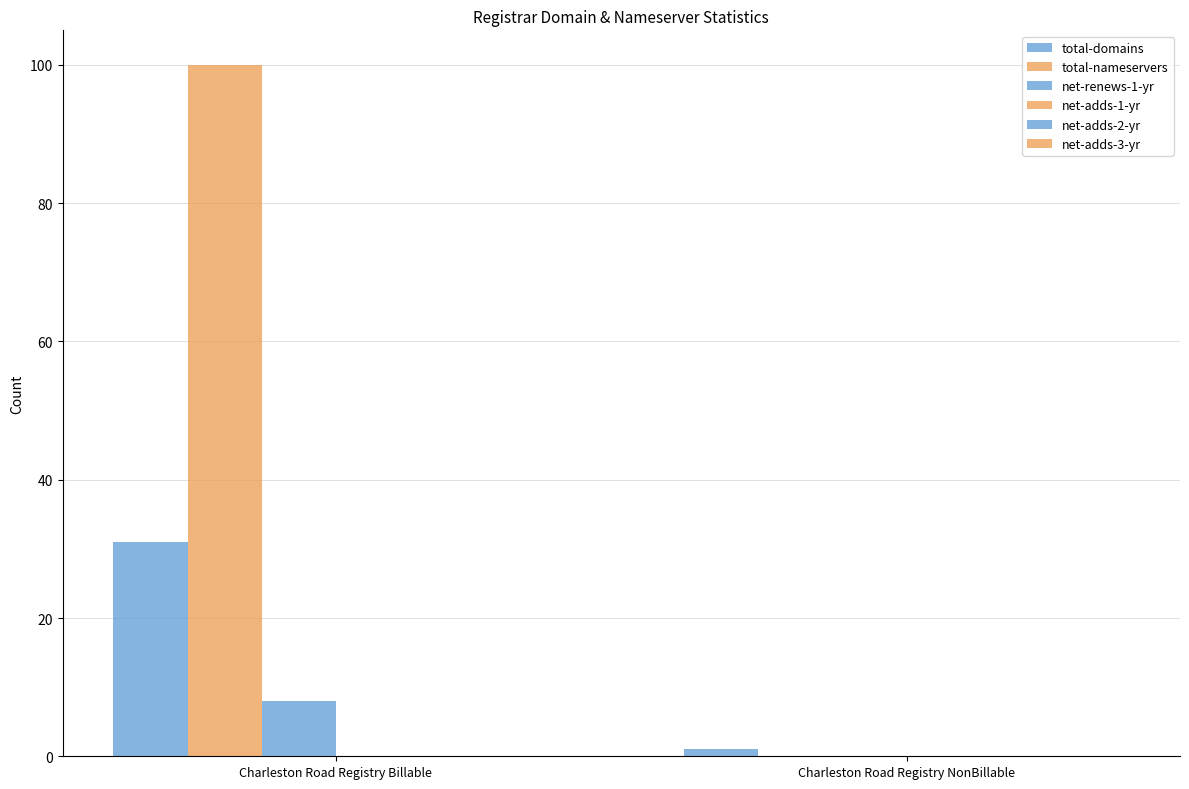

Reading left to right, list all the values displayed in this chart.

total-domains: 31	1
total-nameservers: 100	0
net-renews-1-yr: 8	0
net-adds-1-yr: 0	0
net-adds-2-yr: 0	0
net-adds-3-yr: 0	0